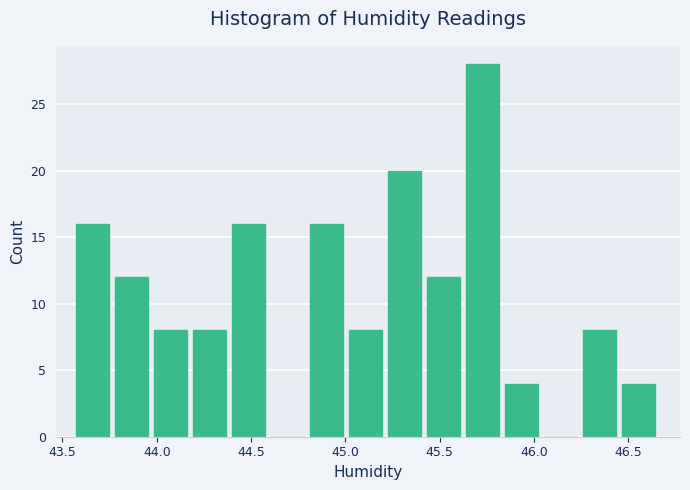

How tall is the bar that spans 45.20 to 45.45 on the x-axis? Neither the bar edges nor the heights are printed on the chart, so give them approximately, as read against the axes.

20